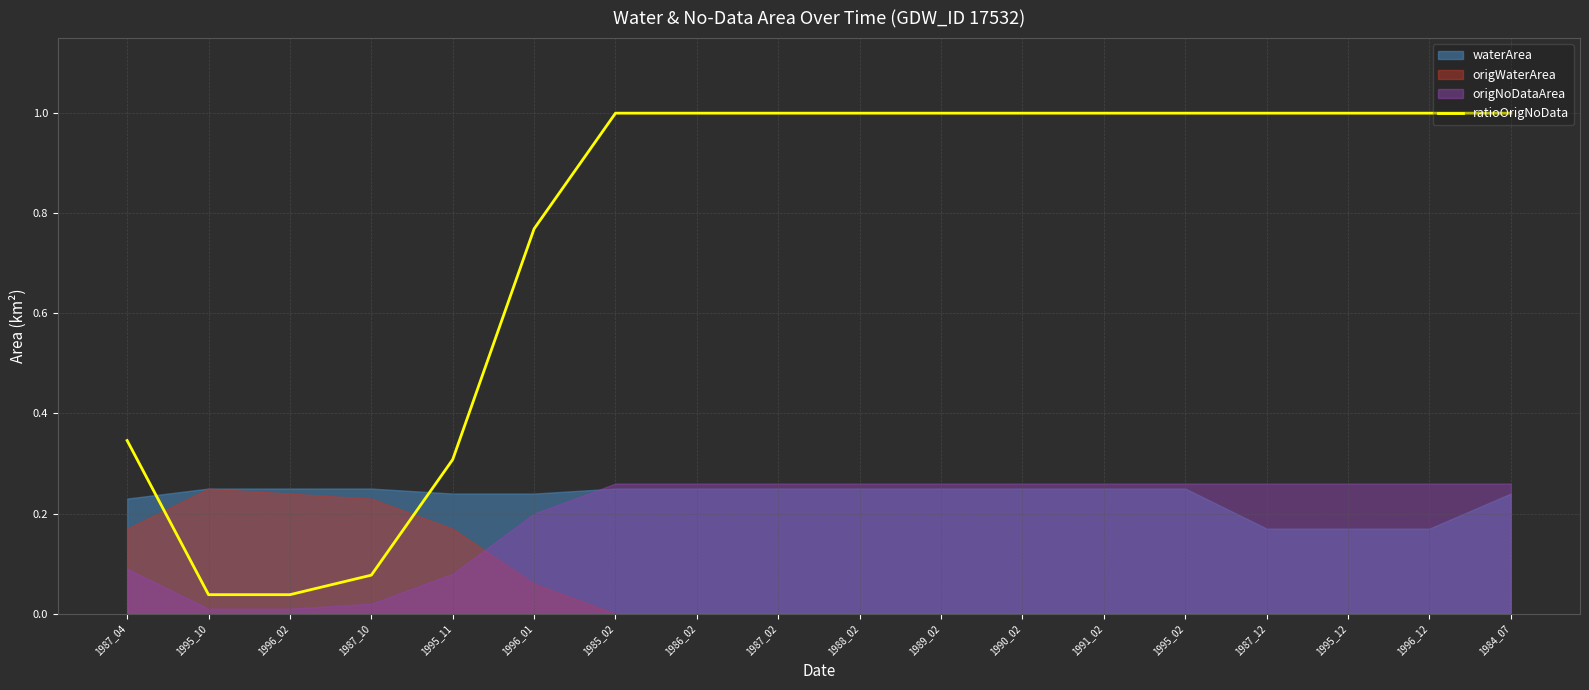

List the labels in order of value, smallest first.

1995_10, 1996_02, 1987_10, 1995_11, 1987_04, 1996_01, 1985_02, 1986_02, 1987_02, 1988_02, 1989_02, 1990_02, 1991_02, 1995_02, 1987_12, 1995_12, 1996_12, 1984_07